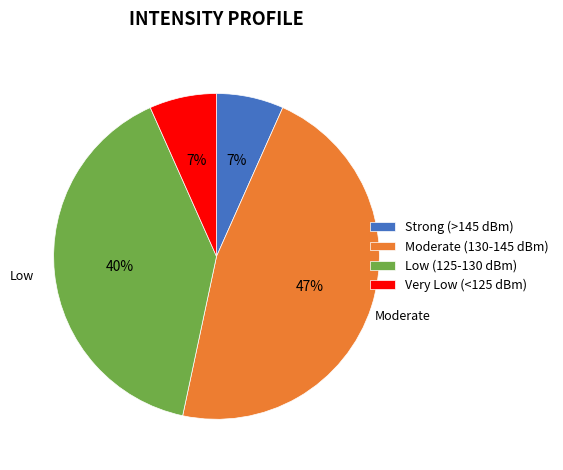

Which slice is the largest?

Moderate (130-145 dBm)